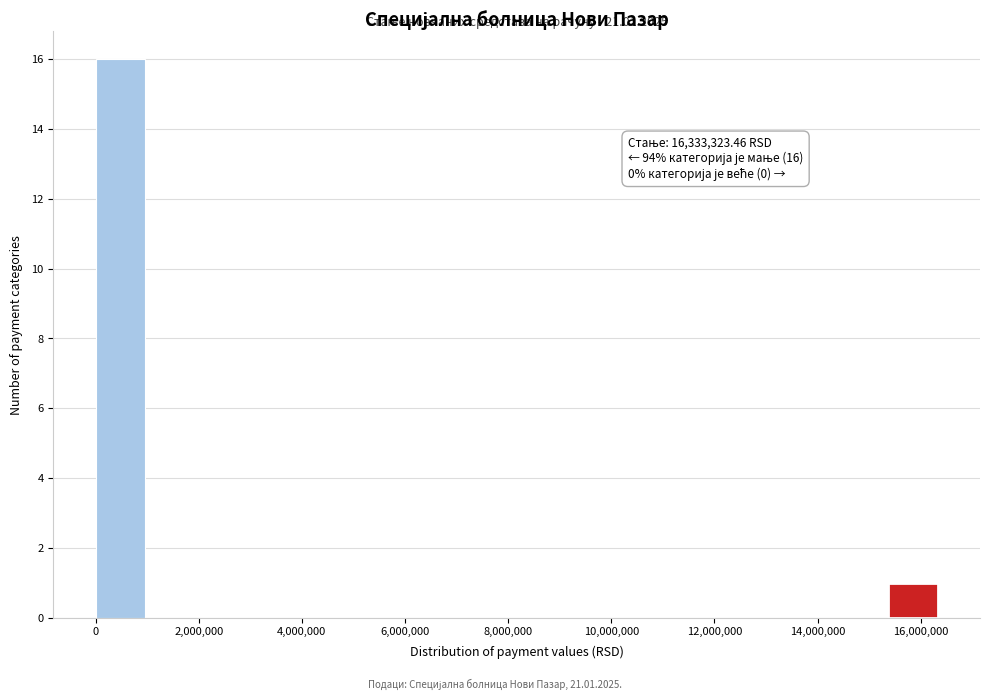

Which range on the x-axis has the tallest bar?

0 to 1000000